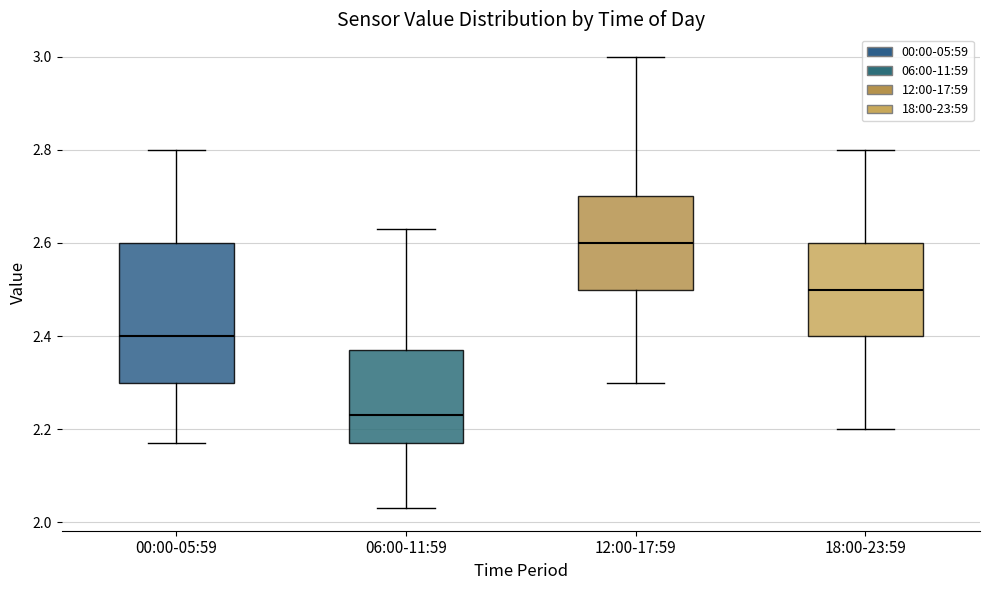

Where is the lower edge of the box for 06:00-11:59 on the y-axis? The values are not printed on the chart, so give them approximately, as read against the axis.

2.18